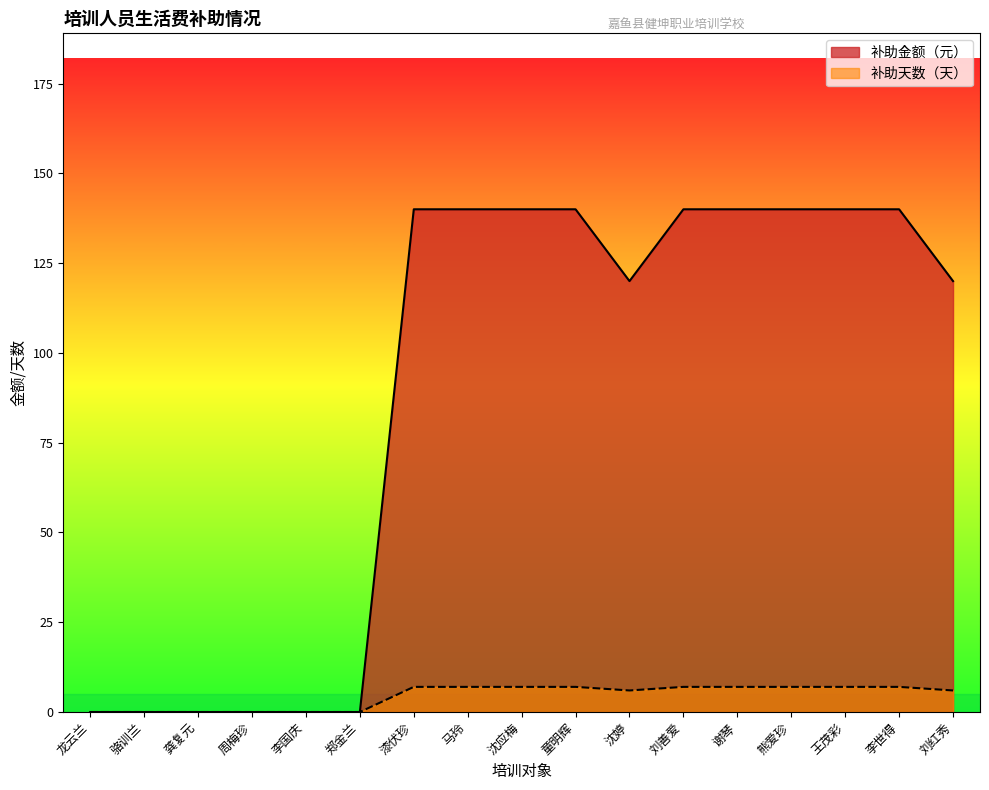

Reading left to right, transcribe all the data shown in this chart.

补助金额（元）: 龙云兰=0	骆训兰=0	龚复元=0	周梅珍=0	李国庆=0	郑金兰=0	漆伏珍=140	马玲=140	沈应梅=140	童明辉=140	沈婷=120	刘善爱=140	谢琴=140	熊爱珍=140	王茂彩=140	李世得=140	刘红秀=120
补助天数（天）: 龙云兰=0	骆训兰=0	龚复元=0	周梅珍=0	李国庆=0	郑金兰=0	漆伏珍=7	马玲=7	沈应梅=7	童明辉=7	沈婷=6	刘善爱=7	谢琴=7	熊爱珍=7	王茂彩=7	李世得=7	刘红秀=6